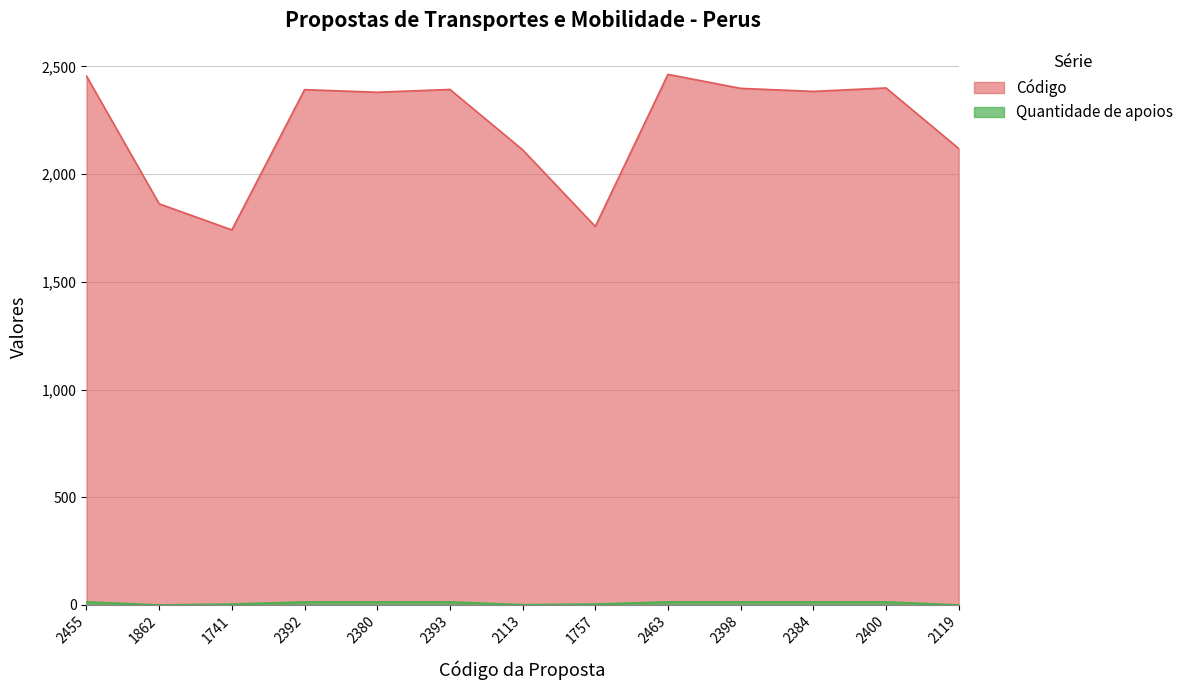

True or false: Quantidade de apoios and Código cross at least once.

False